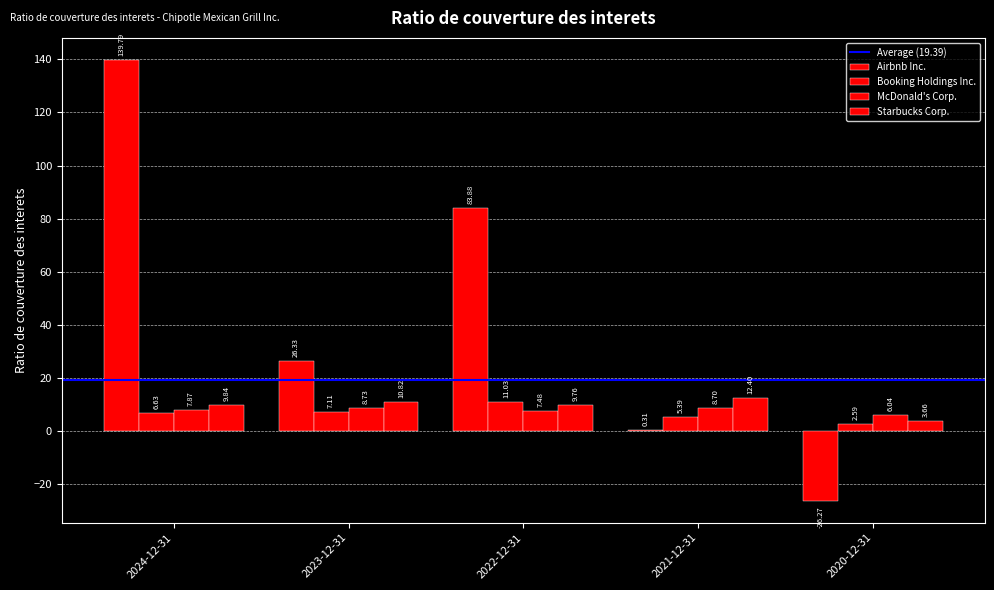

Does the chart contain stacked bars?

No